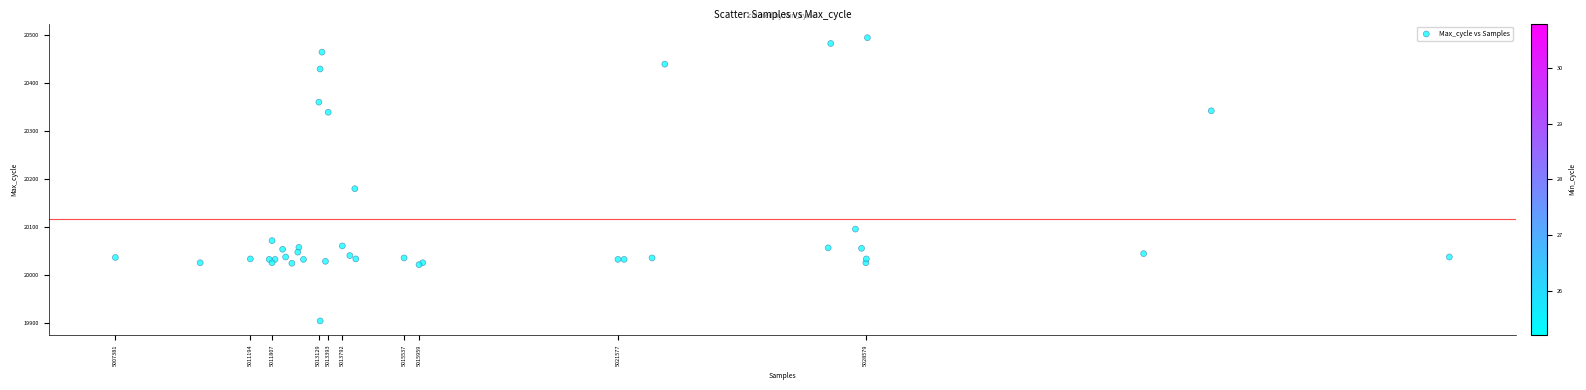

What Y value in the scatter plot is closest to 20199?

20180